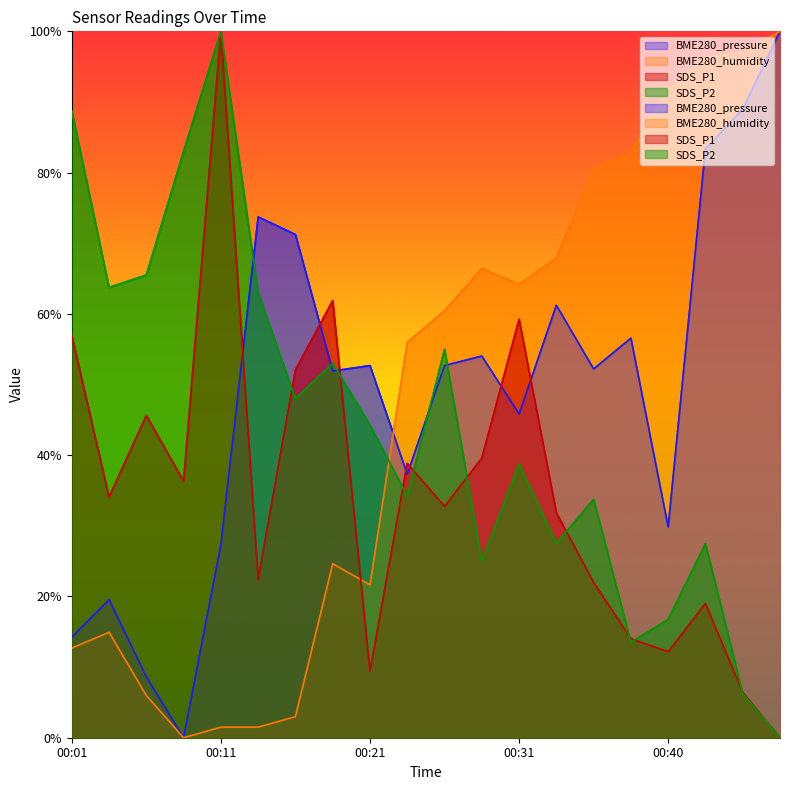

List the series in order of their peak value, lowest first.

BME280_pressure, BME280_humidity, SDS_P1, SDS_P2